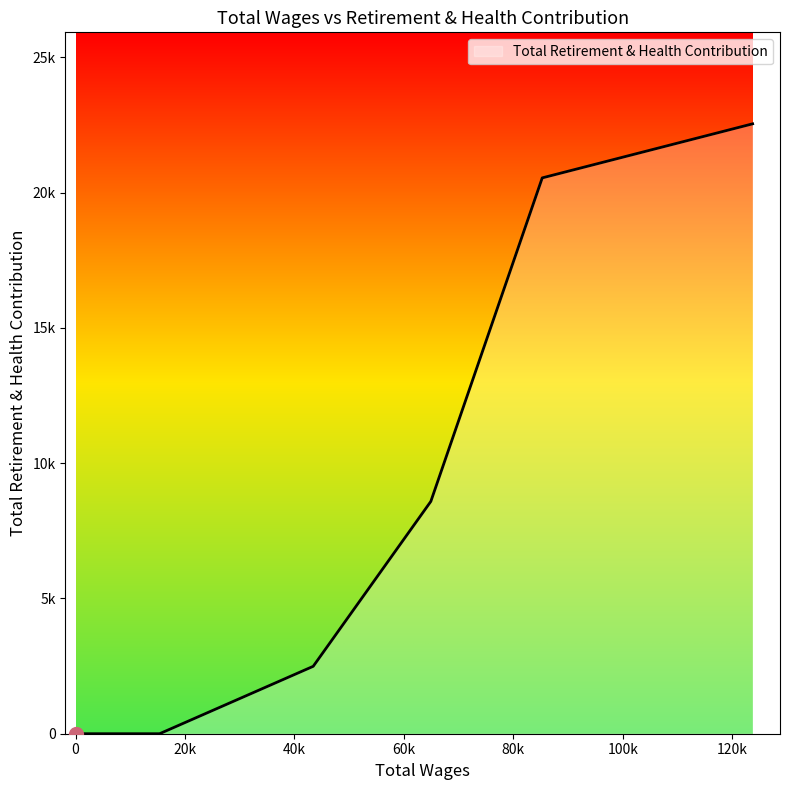

Does the chart display data point markers on the line(s)?

No